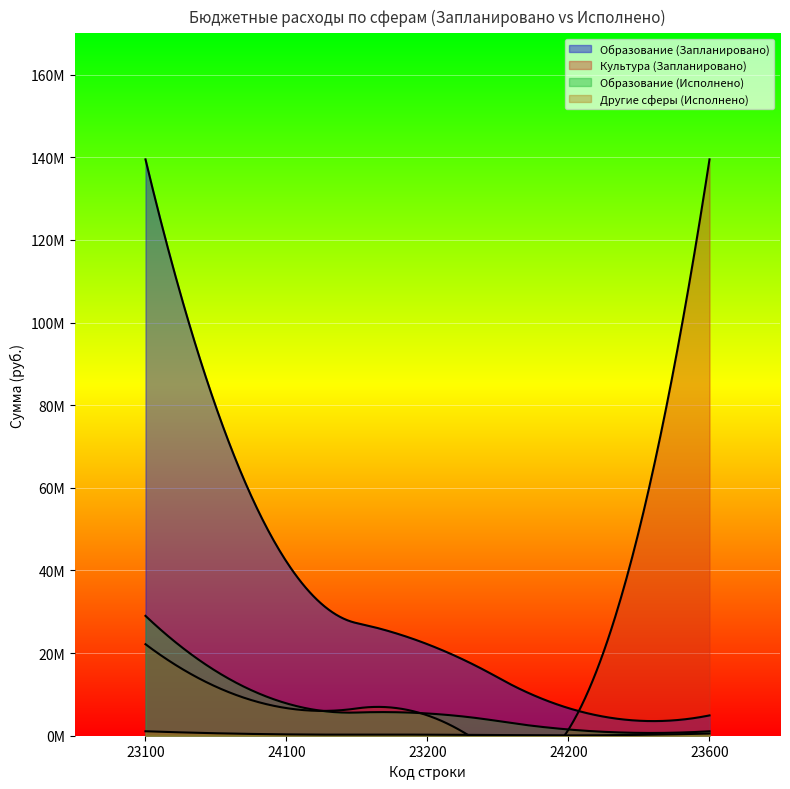

Reading left to right, list all the values displayed in this chart.

Образование (Запланировано): 139492477.0	42126727.0	22145657.0	6681866.0	4918214.0
Культура (Запланировано): 22145657.0	6681866.0	4918214.0	1488855.0	139492477.0
Образование (Исполнено): 29011264.7	7826391.0	5386244.5	1509835.9	1076947.0
Другие сферы (Исполнено): 1076947.0	326004.5	255496.6	77926.5	525675.0